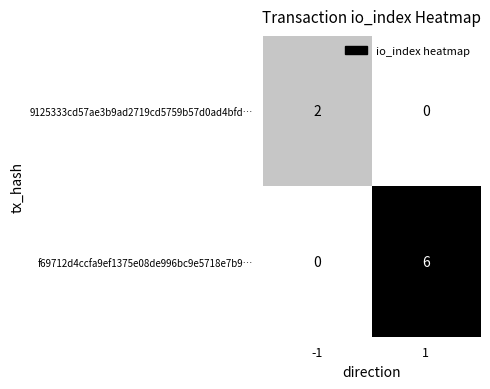

What is the sum of the f69712d4ccfa9ef1375e08de996bc9e5718e7b9… values at -1 and 1?

6